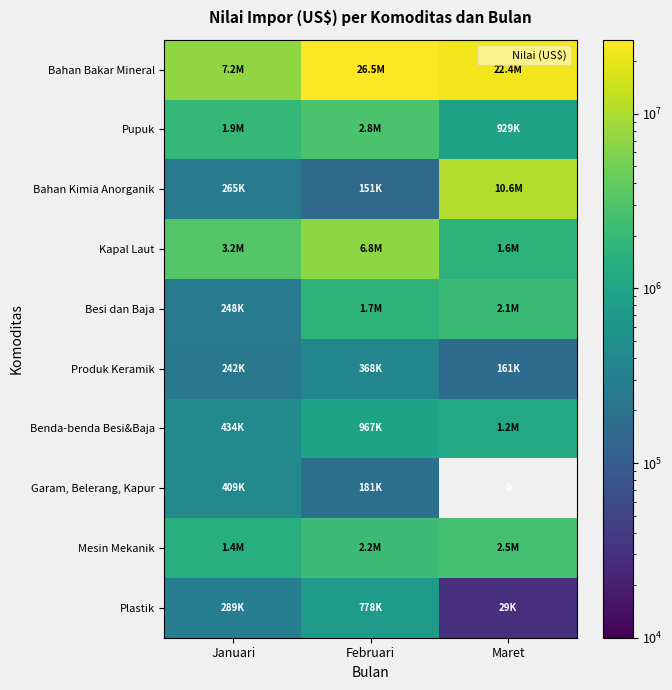

How many data points in Produk Keramik are above 241784?

1